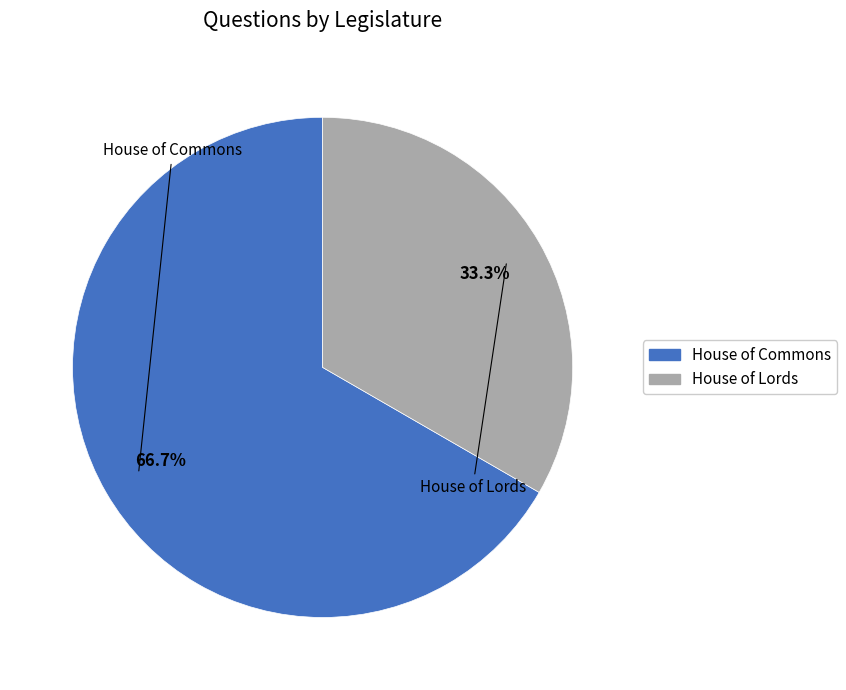

Is it true that House of Lords is 24% of the pie?

False